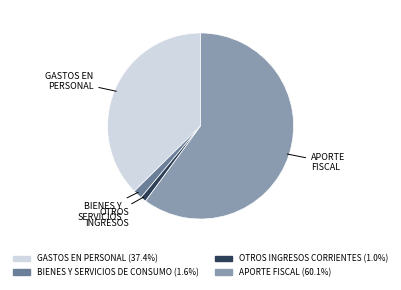

Combined, do BIENES Y SERVICIOS DE CONSUMO (1.6%) and OTROS INGRESOS CORRIENTES (1.0%) account for over 50%?

No